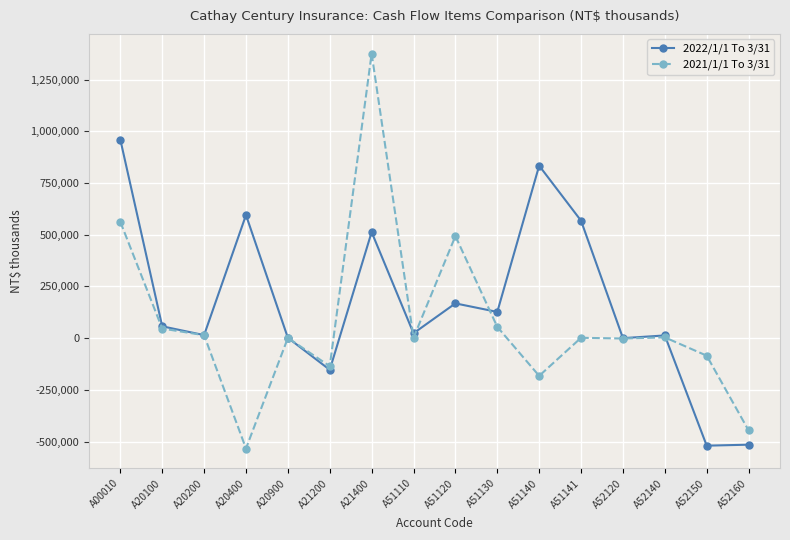

What is the difference between the maximum and minimum values in the 2022/1/1 To 3/31 series?

1480471